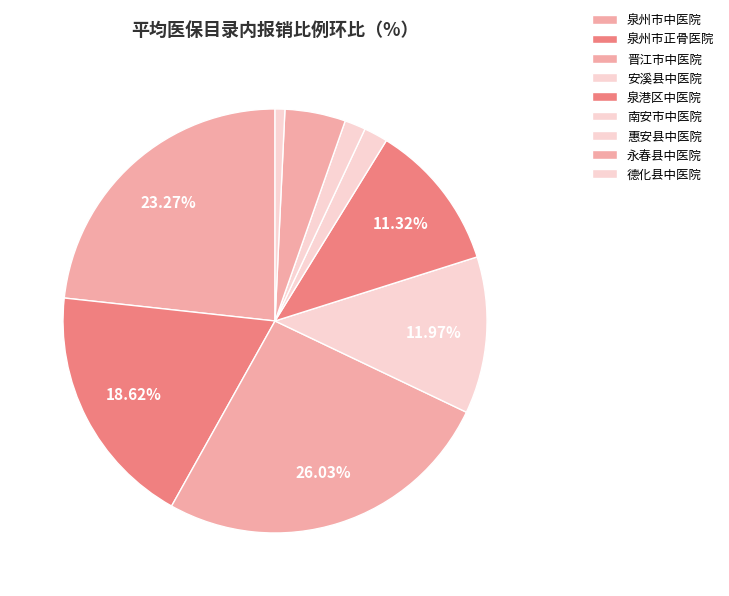

Count the number of slices in the pie.

9